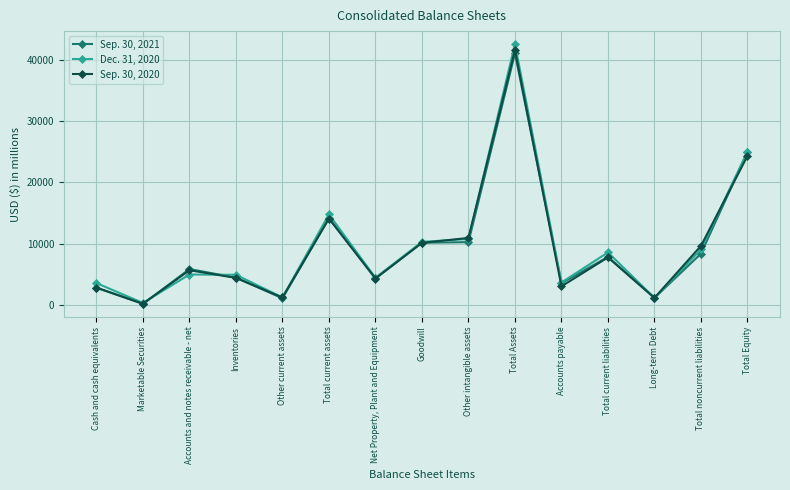

Which series ends up on top after the final intersection of Dec. 31, 2020 and Sep. 30, 2020?

Dec. 31, 2020